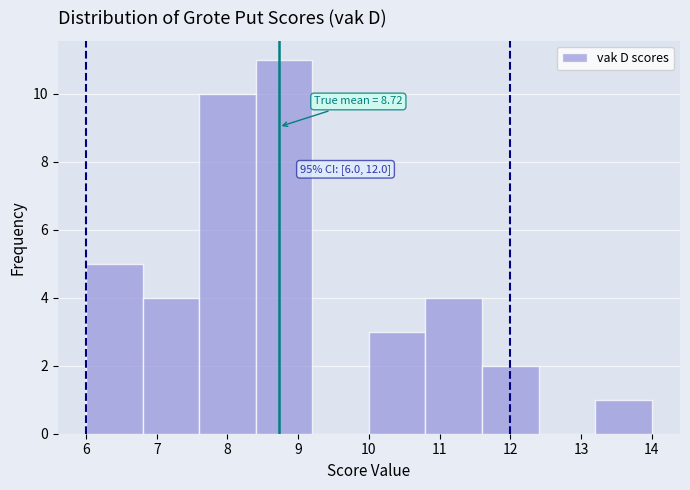

Over which range of the x-axis is the bar tallest?

8.4 to 9.2